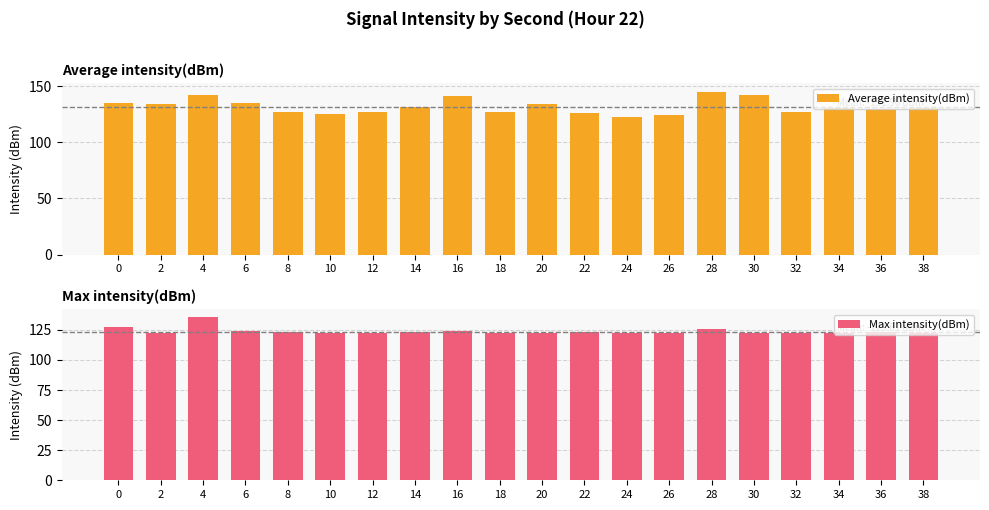

What is the sum of all Average intensity(dBm) values?

2639.3